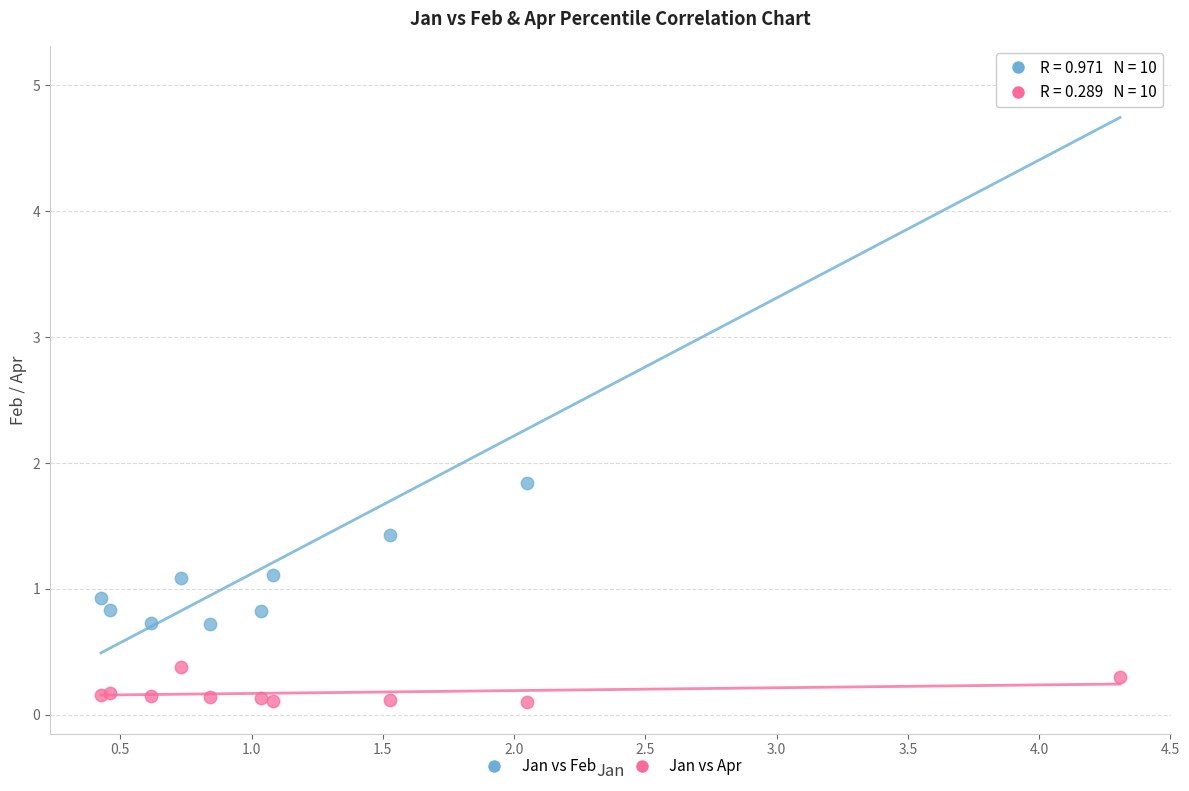

Which series has the widest spread of Y values?

Jan vs Feb